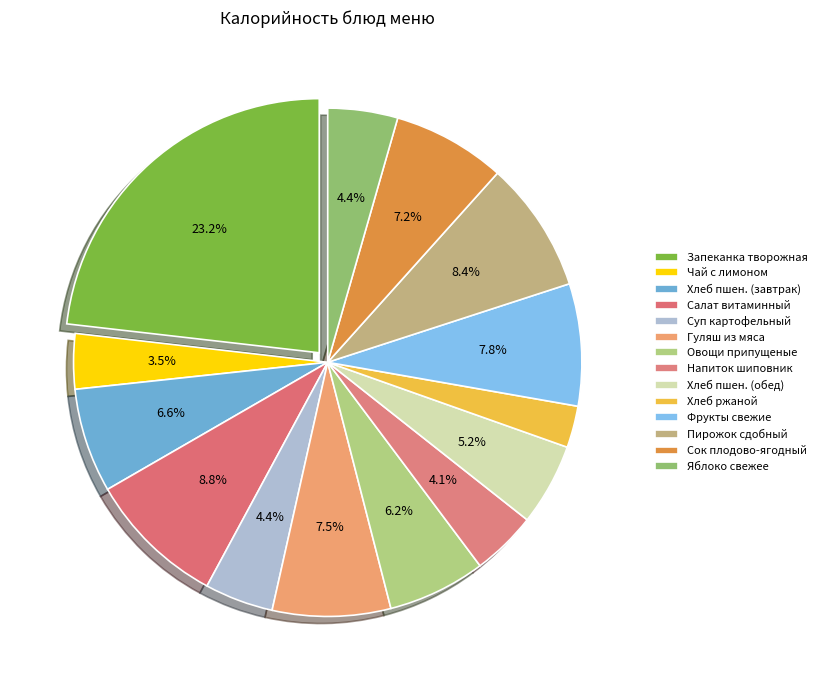

To the nearest percent, what is the difference between the Чай с лимоном and Хлеб ржаной slice percentages?

1%